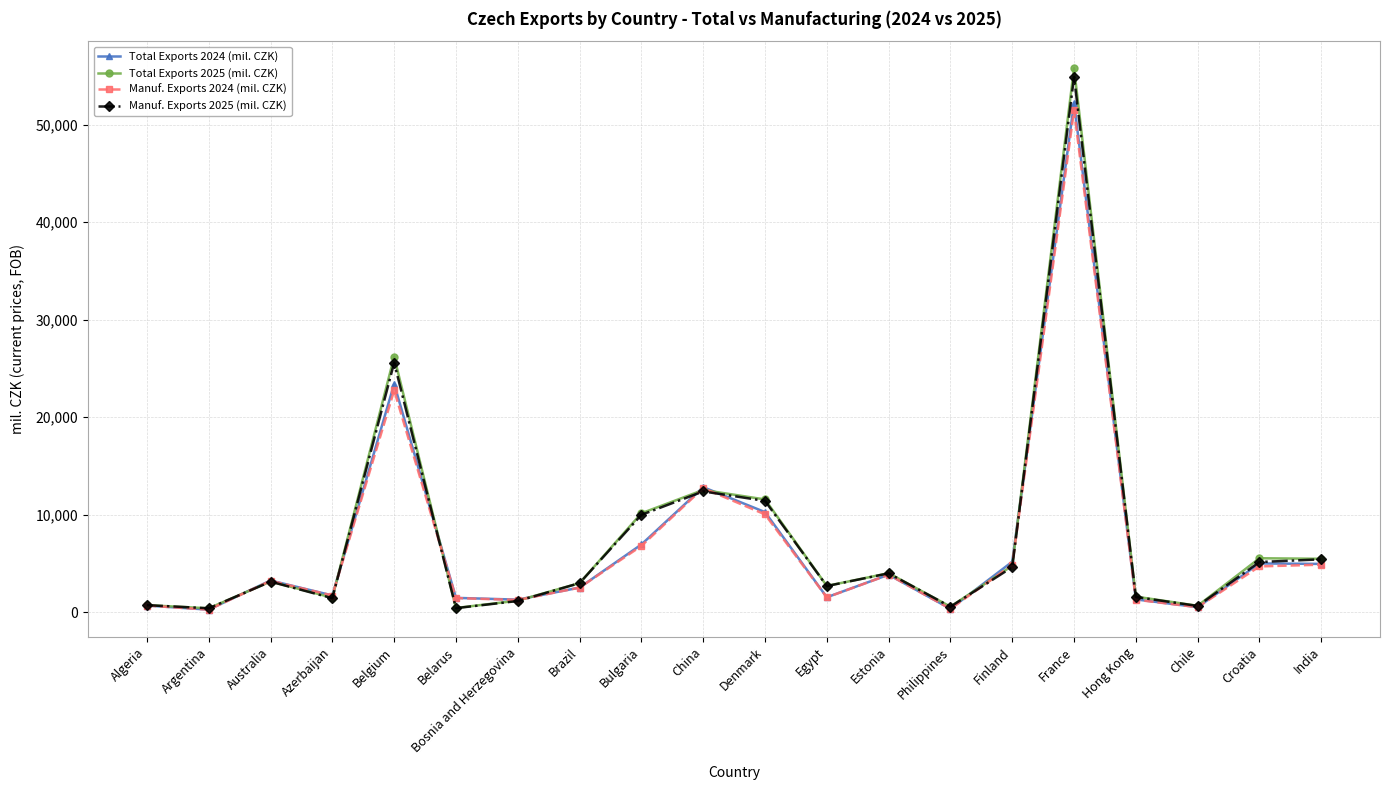

What is the difference between the highest and lowest values at Chile?

143